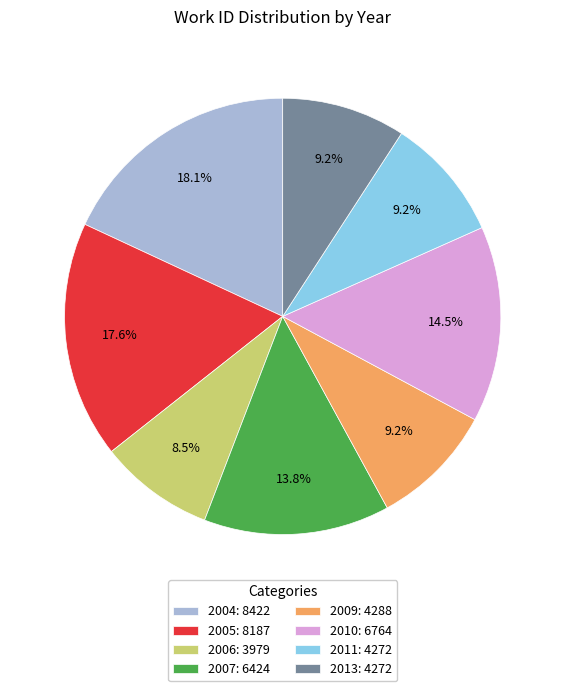

Approximately how many times larger is the value at 2005: 8187 compared to 2013: 4272?

1.9